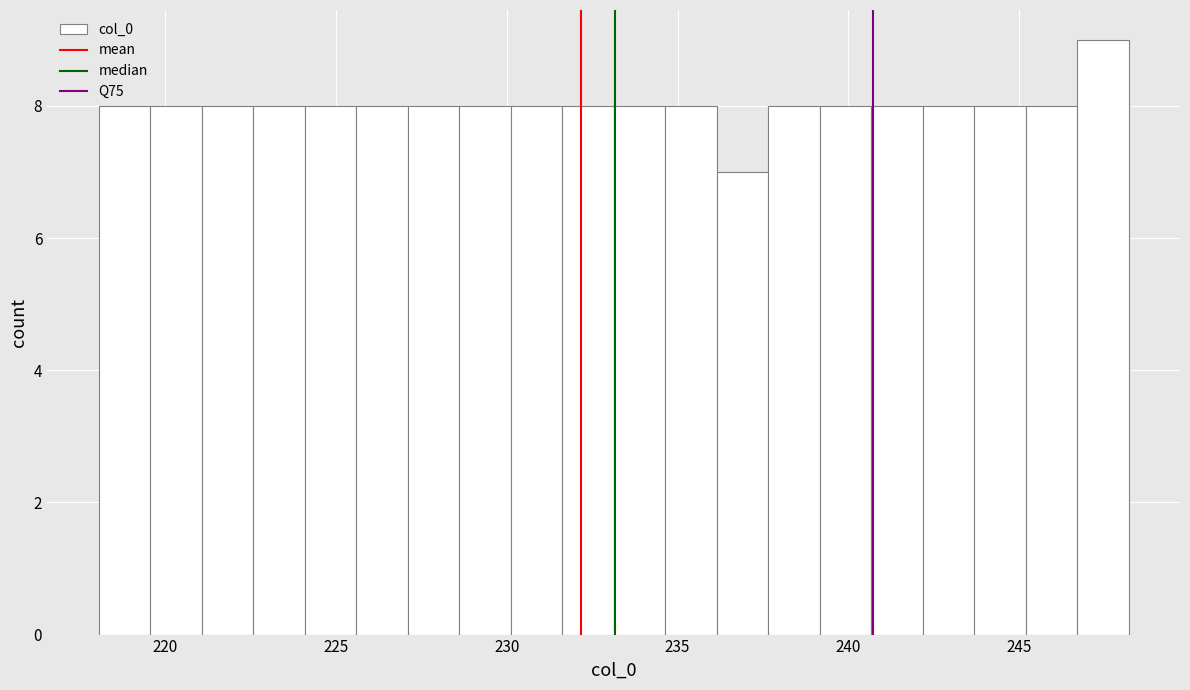

Around what value on the x-axis is the tallest bar? Give the approximate position of its centre, as read against the axis.

247.5